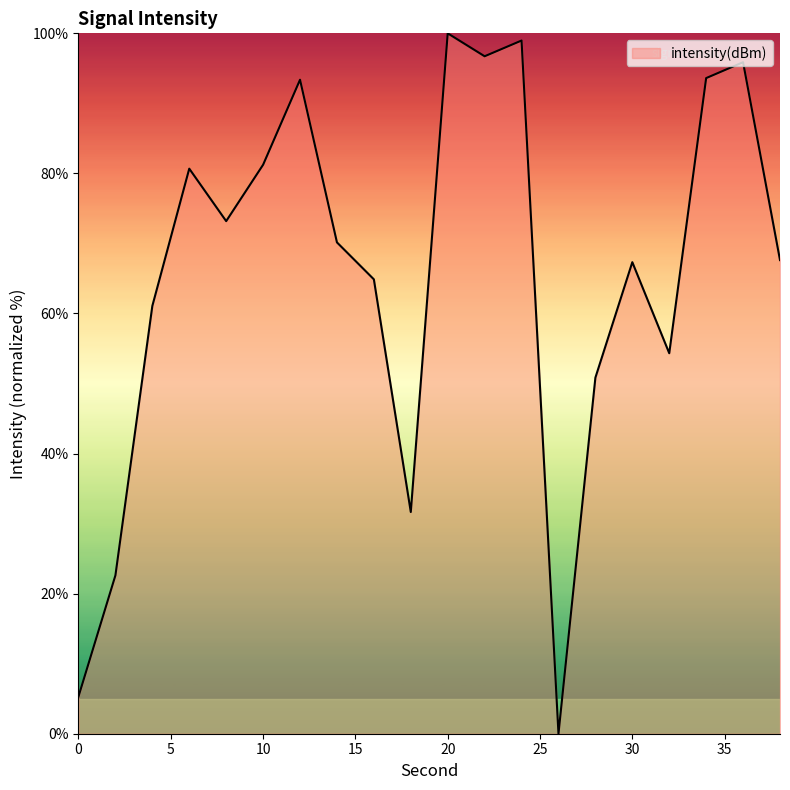

Reading left to right, what are all the values shown in this chart?

5.3	22.6	61.1	80.7	73.2	81.2	93.4	70.2	64.9	31.7	100.0	96.7	99.0	0.0	50.8	67.3	54.3	93.6	95.9	67.6